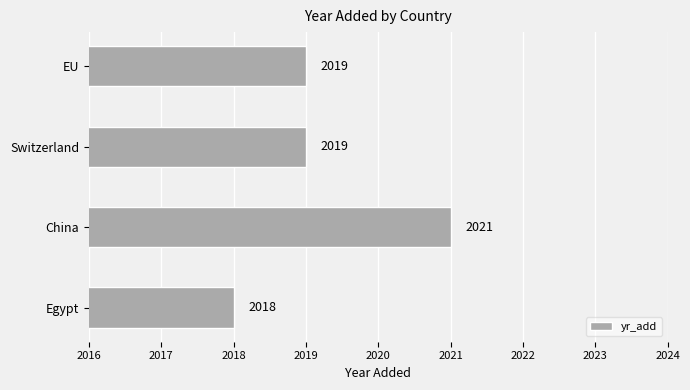

What value does the data have at Egypt?

2018